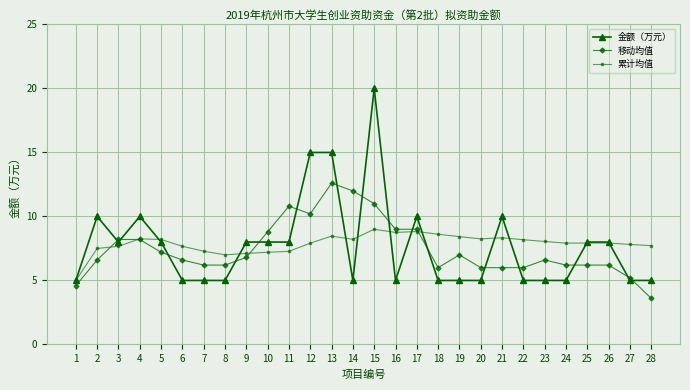

At which label does 累计均值 reach its minimum?

1